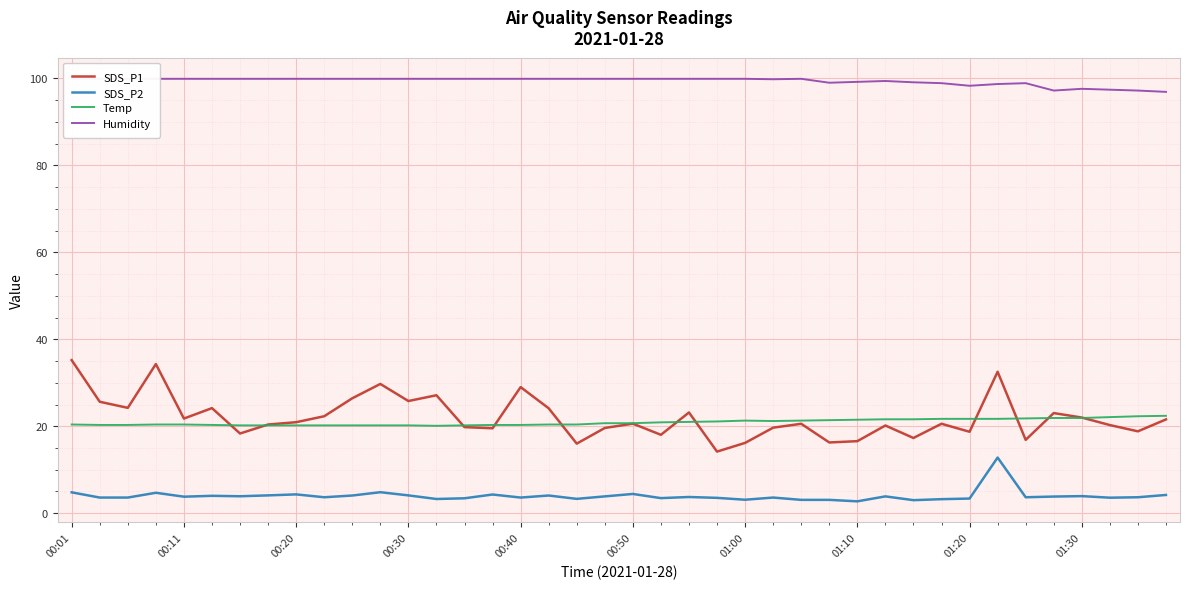

What is the spread (max minus min) of values at 00:01?

95.1